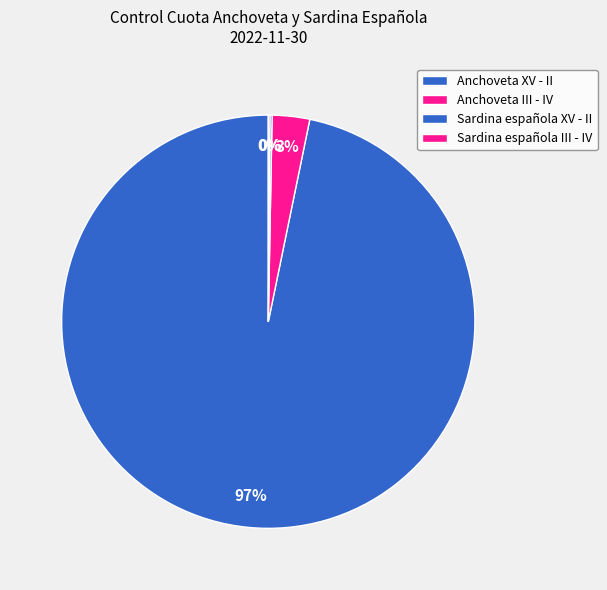

To the nearest percent, what is the combined percentage of Sardina española III - IV and Anchoveta III - IV?

3%